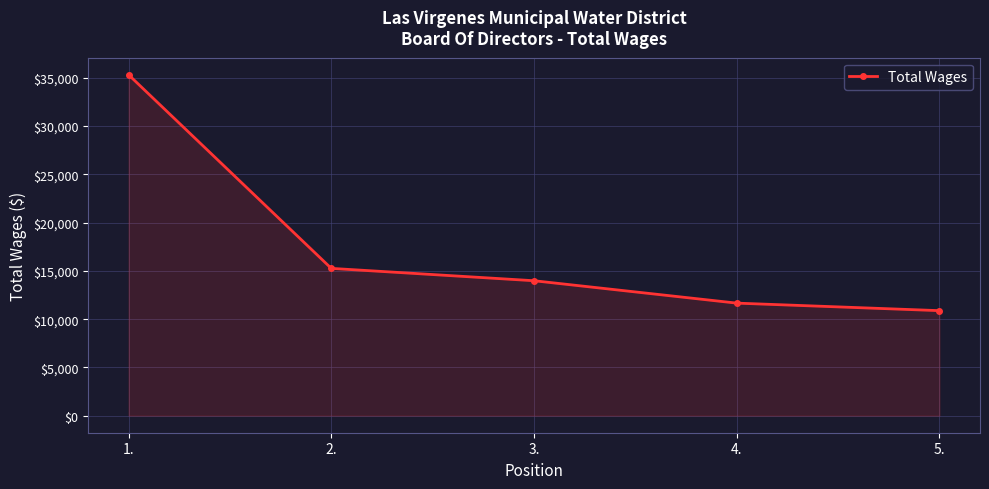

Does the chart have visible grid lines?

Yes